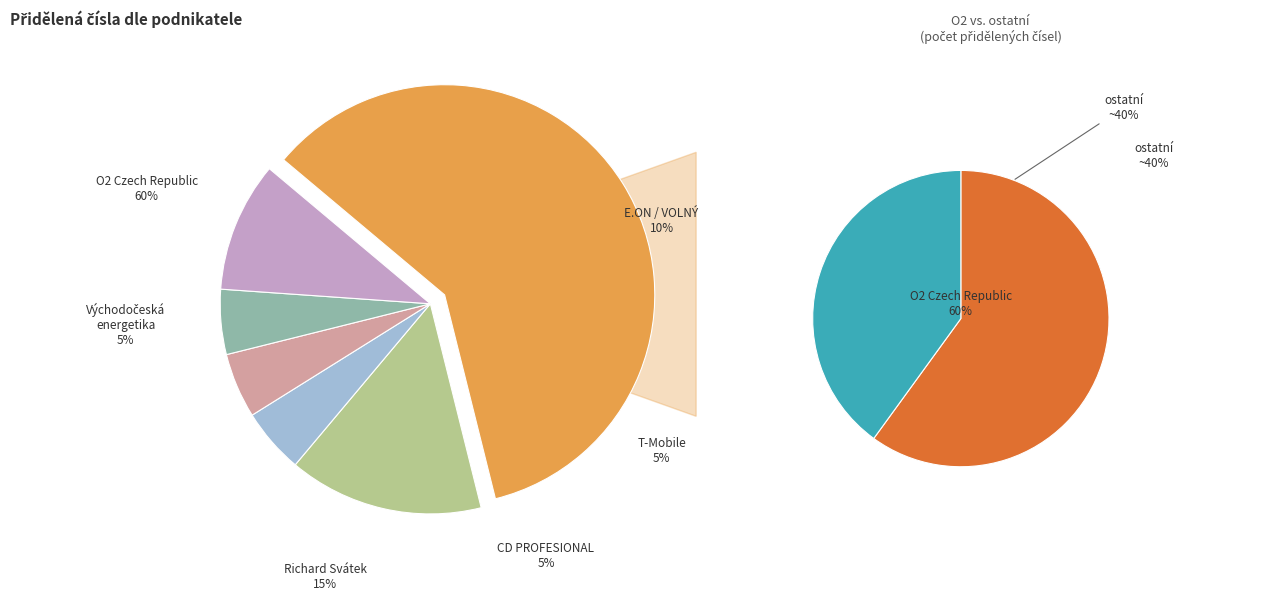

The Východočeská energetika, a.s. slice represents 5% of the pie. True or false?

True